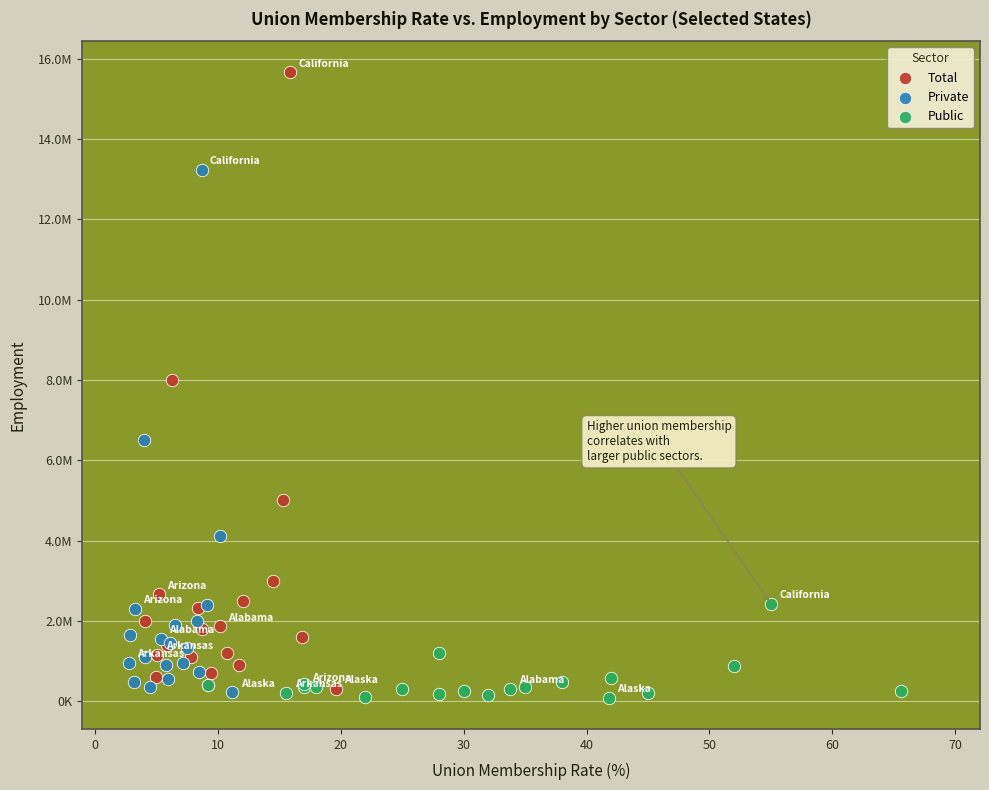

Which series reaches the maximum Y coordinate?

Total